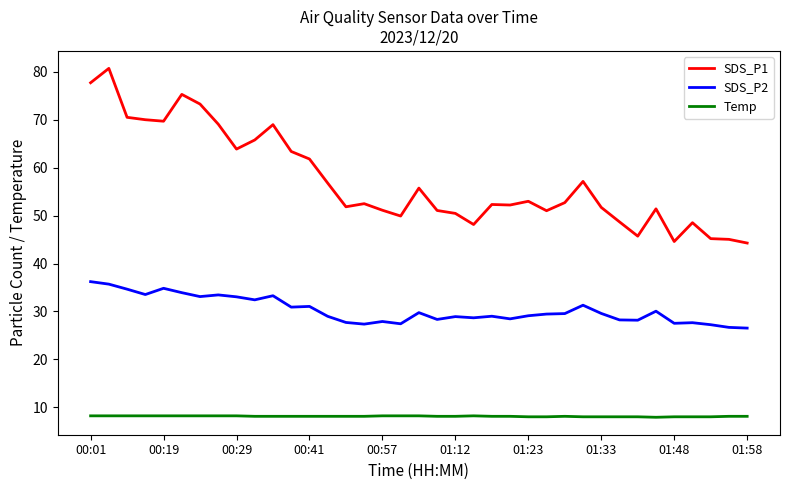

Which series has the largest total across all categories?

SDS_P1